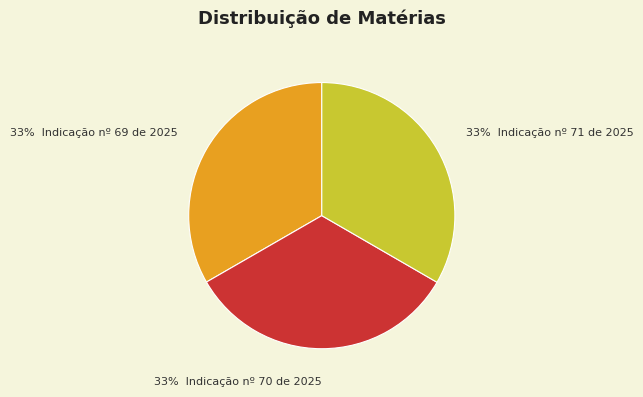

Does any single category account for the majority?

No